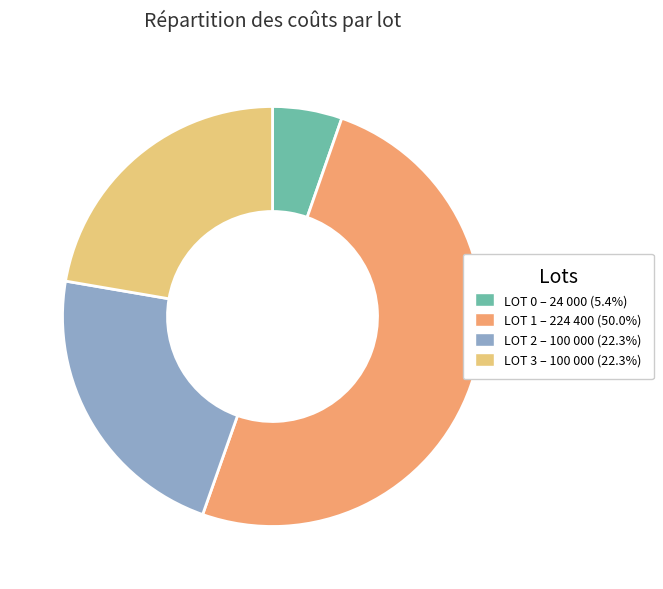

What is the majority slice?

LOT 1